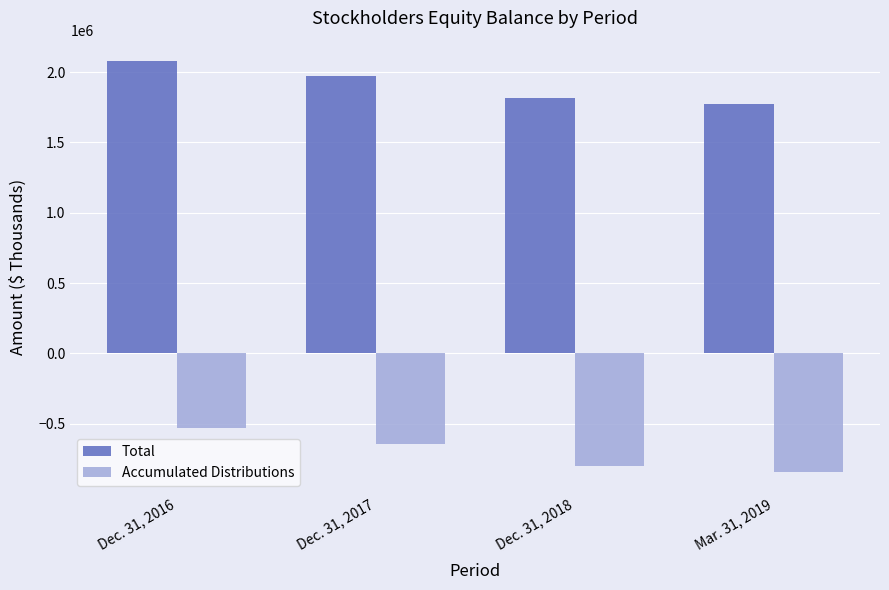

Where is Total nearest to the value 1924851?

Dec. 31, 2017